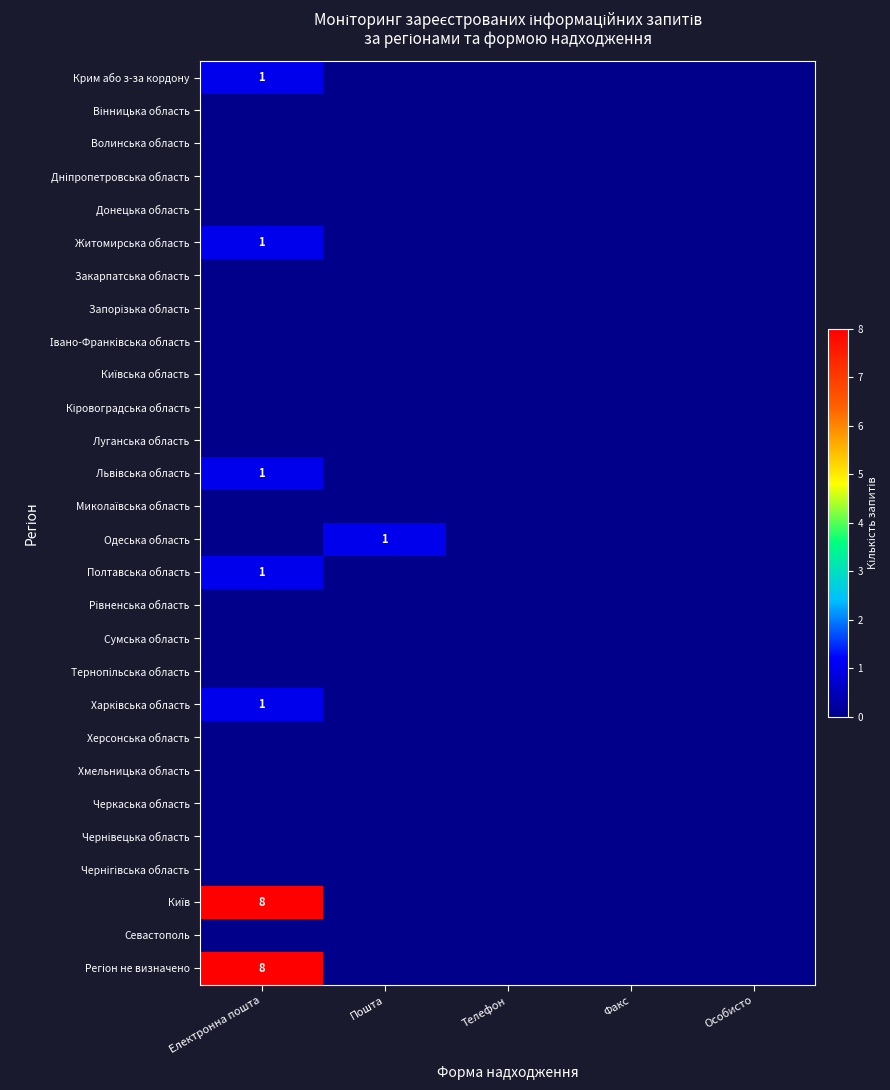

The Кіровоградська область series shows 0 at Пошта. True or false?

True